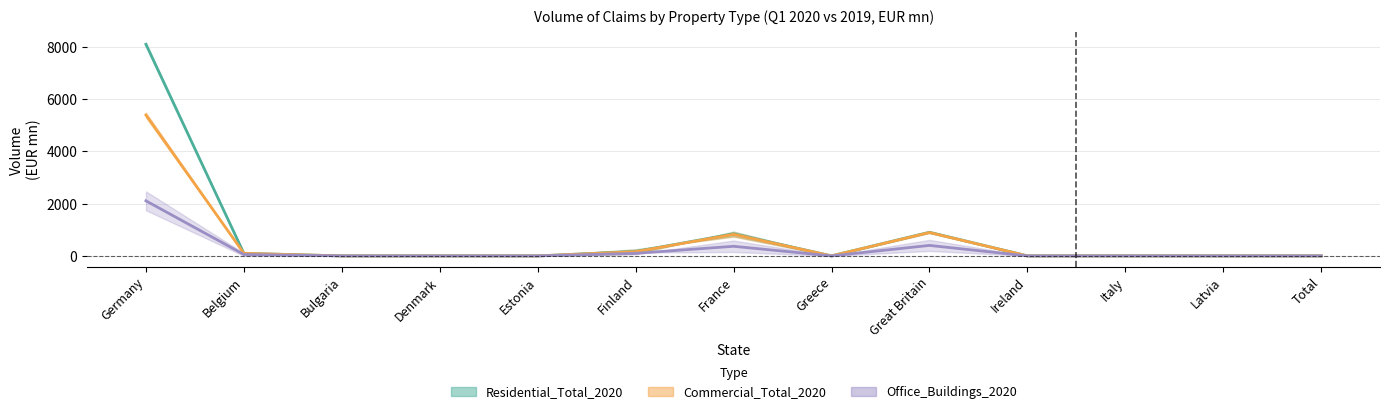

What is the value of the Retail_Buildings_2020 point at the 7th from the left?

366.6